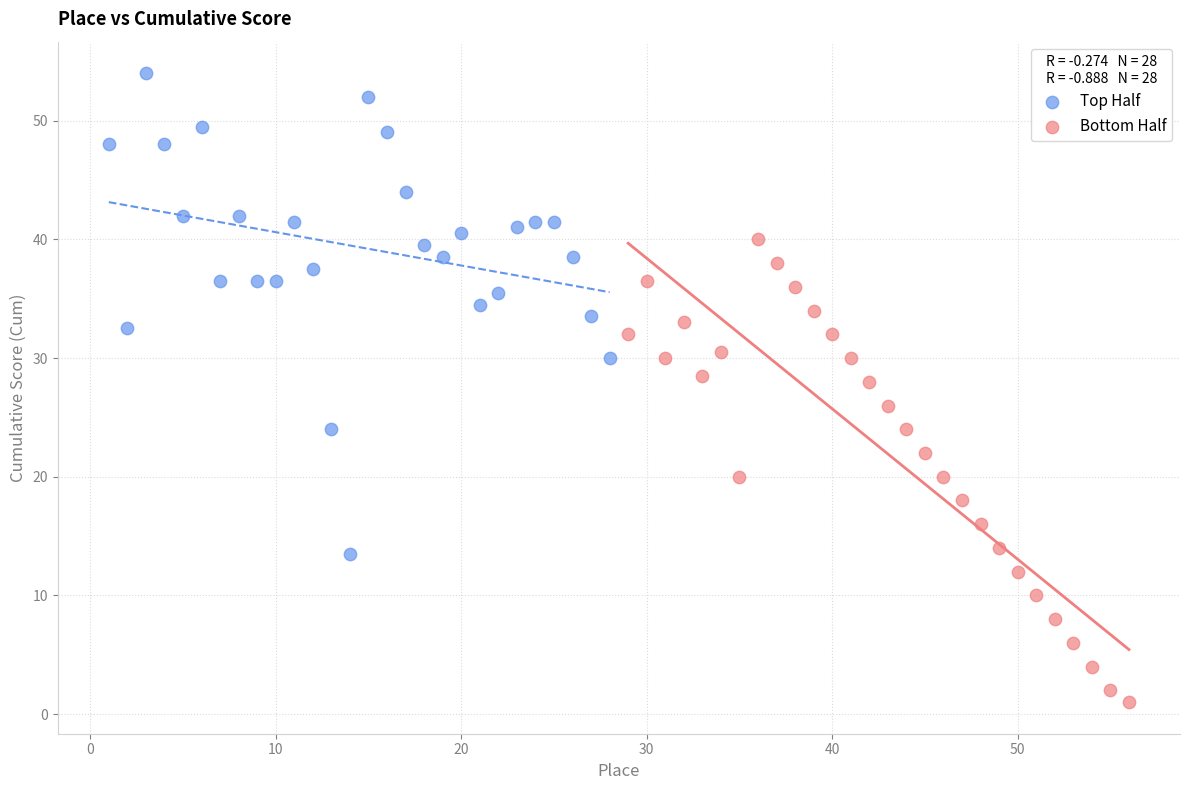

Which series contains the highest Y value?

Top Half